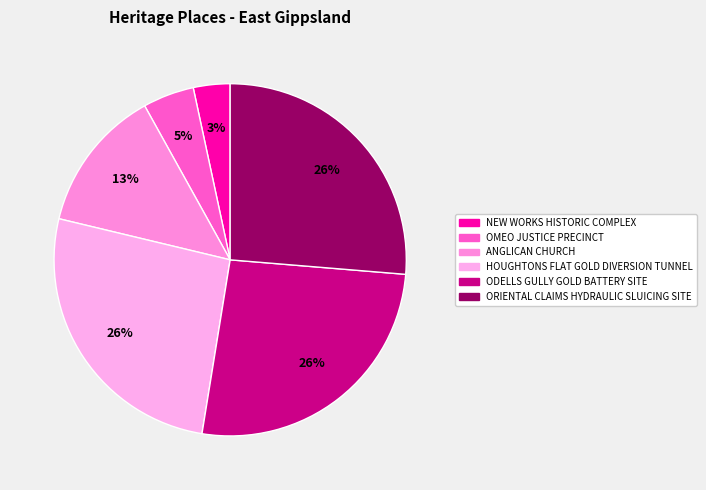

To the nearest percent, what is the average slice percentage?

17%